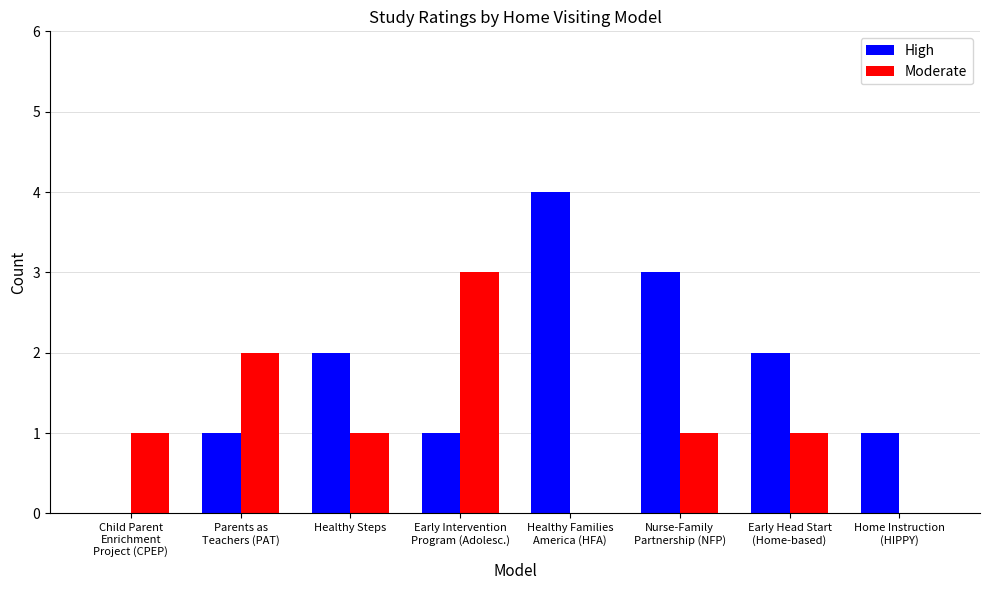

What is the maximum value shown in the chart?

4